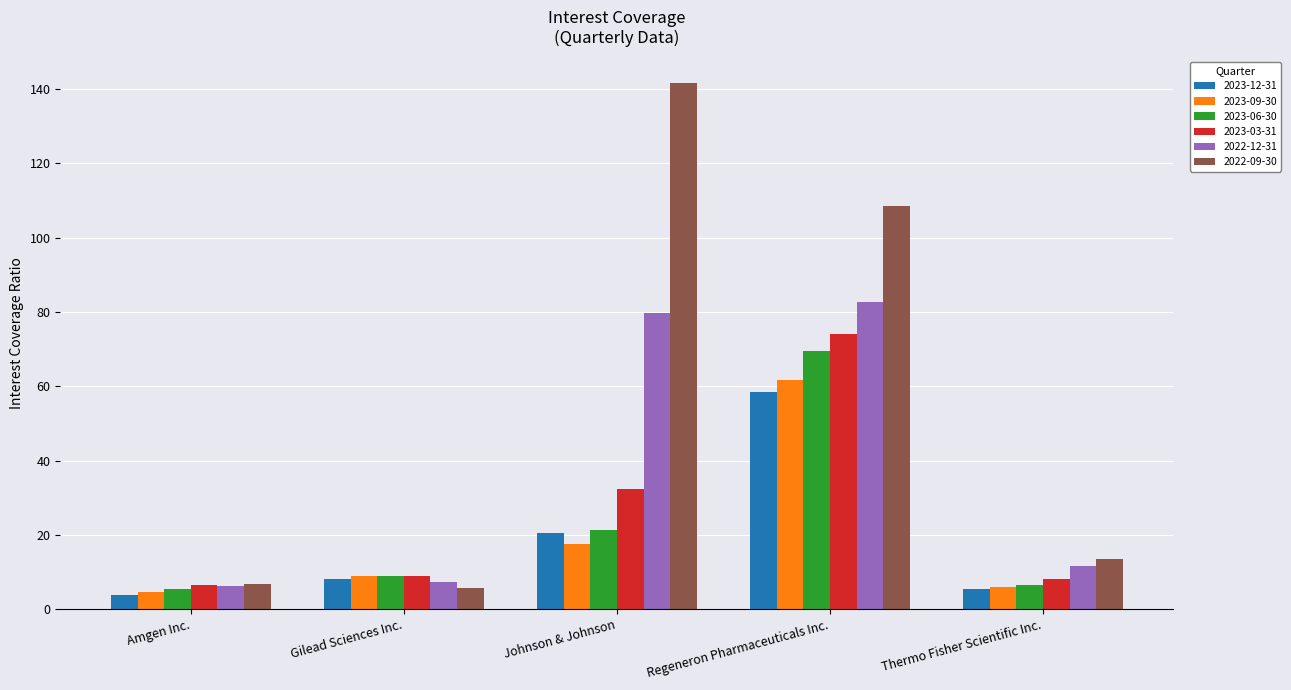

What is the difference between the second highest and second lowest values in the 2022-12-31 series?

72.5